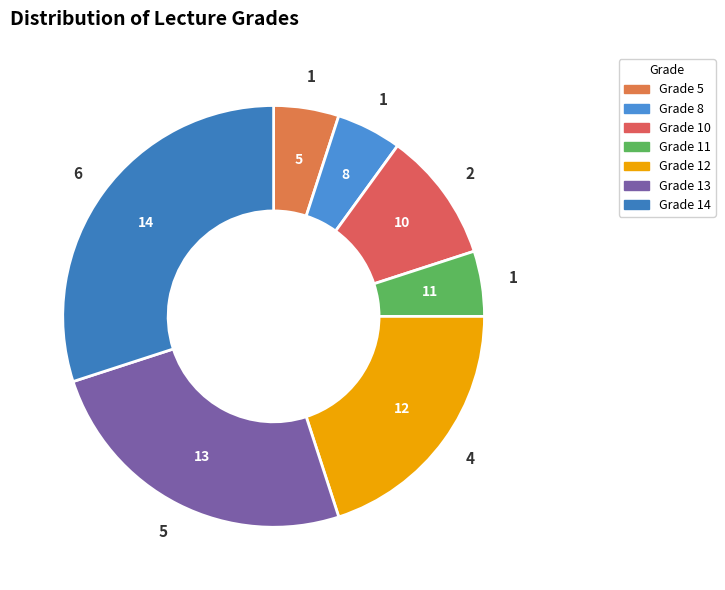

How many slices are in this pie chart?

7